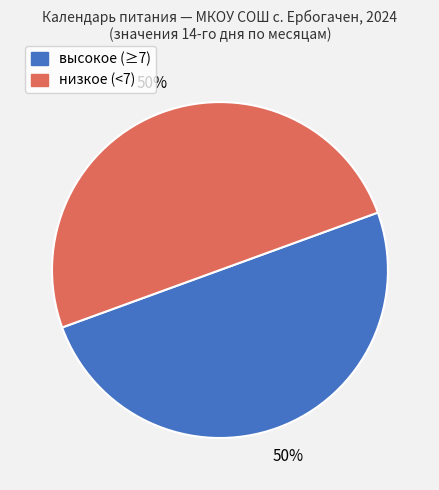

To the nearest percent, what is the average slice percentage?

50%